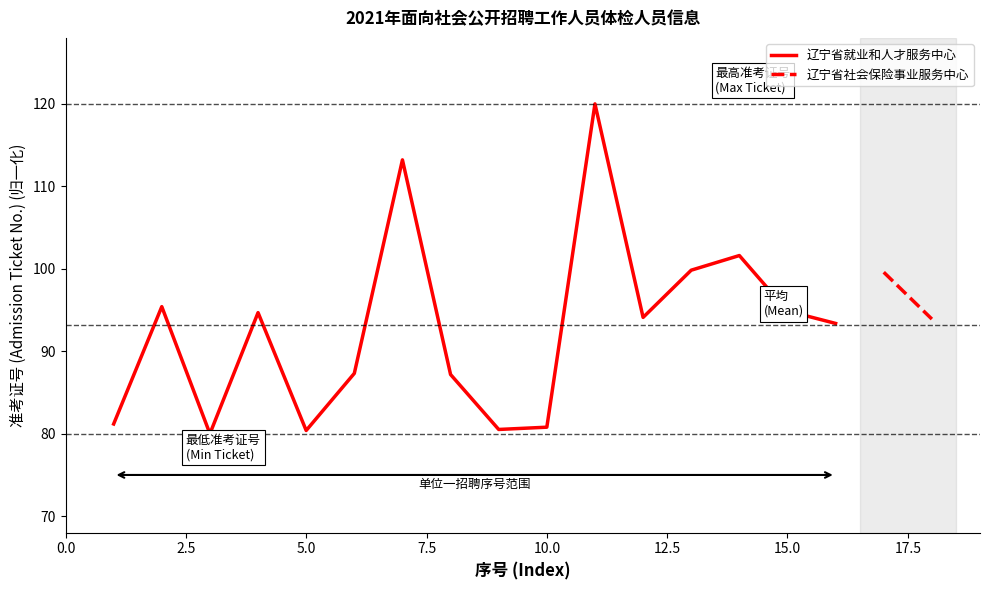

Count the number of values greater than 94.

8